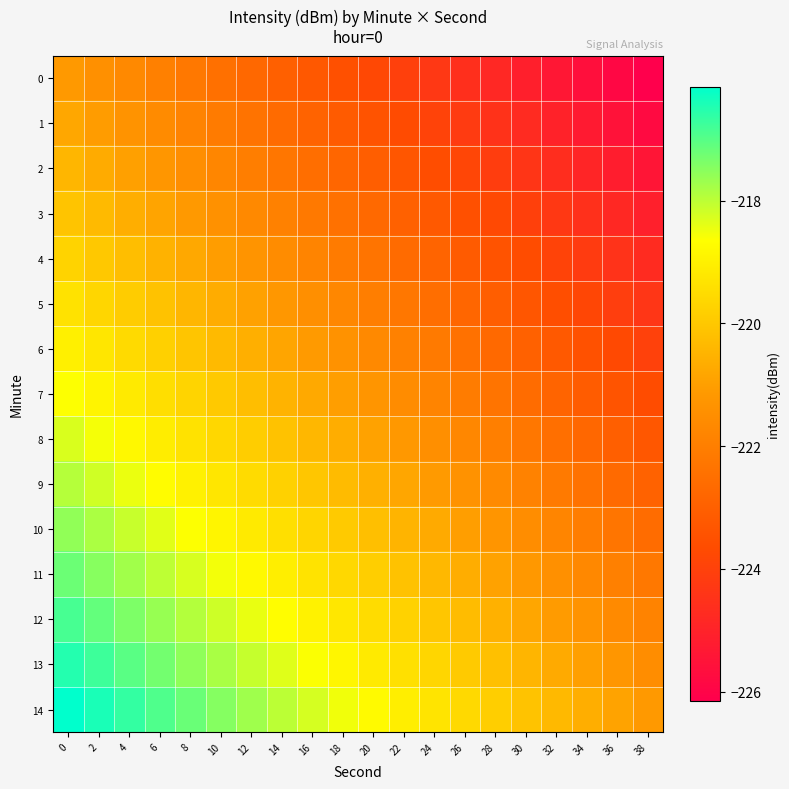

Which series changed the most between 18 and 36?

row_2